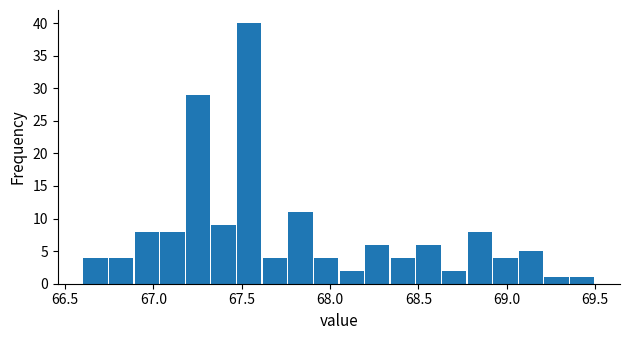

Read against the x-axis, roughly where is the centre of the tallest bar?

67.55